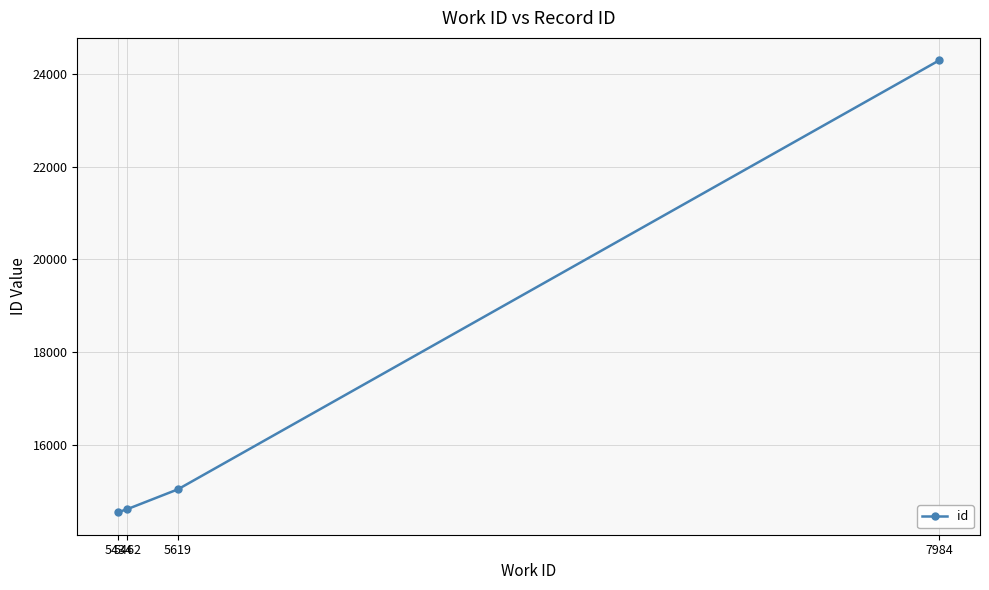

Where is the data nearest to the value 19419?

5619